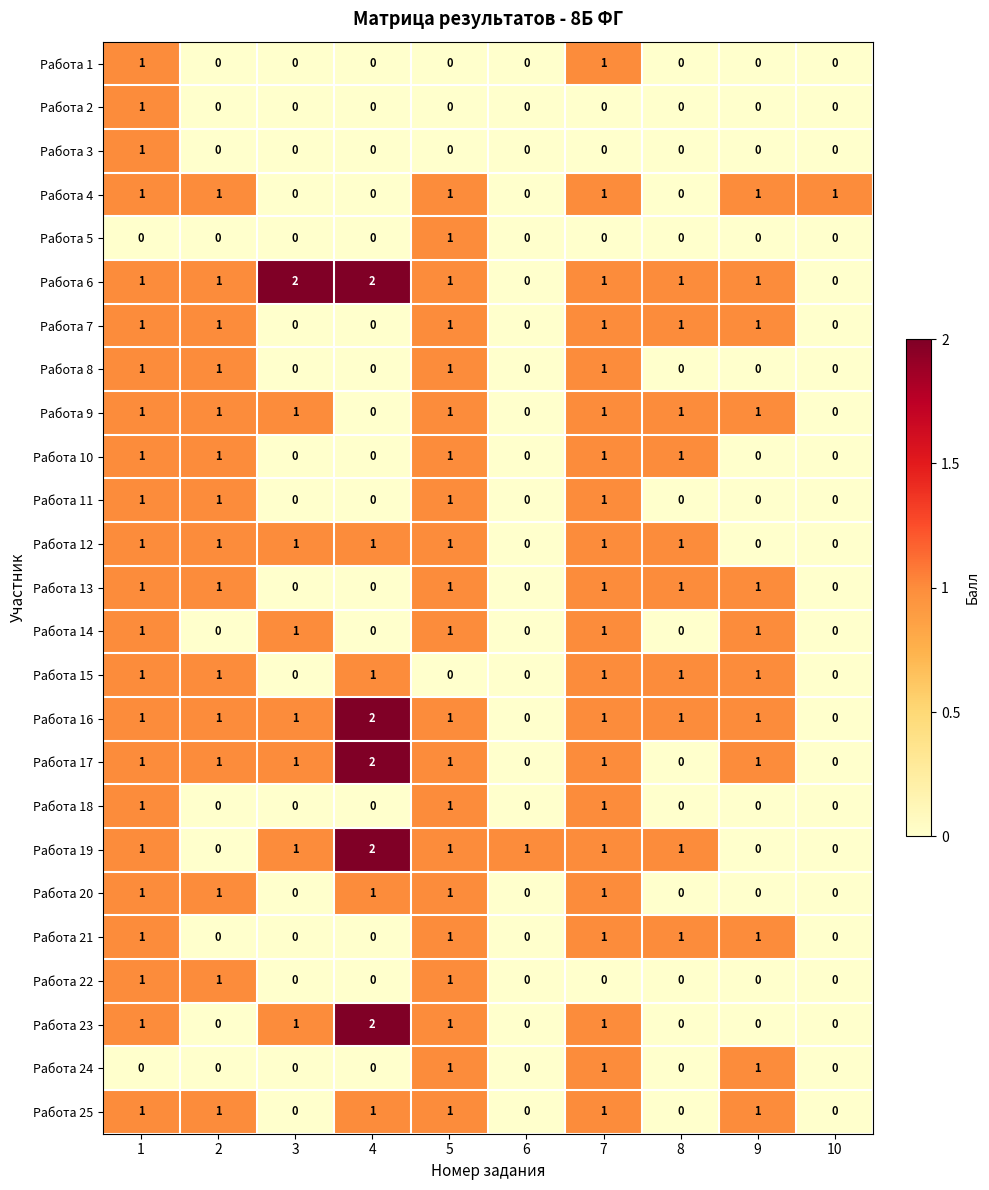

What is the sum of all Работа 7 values?

6